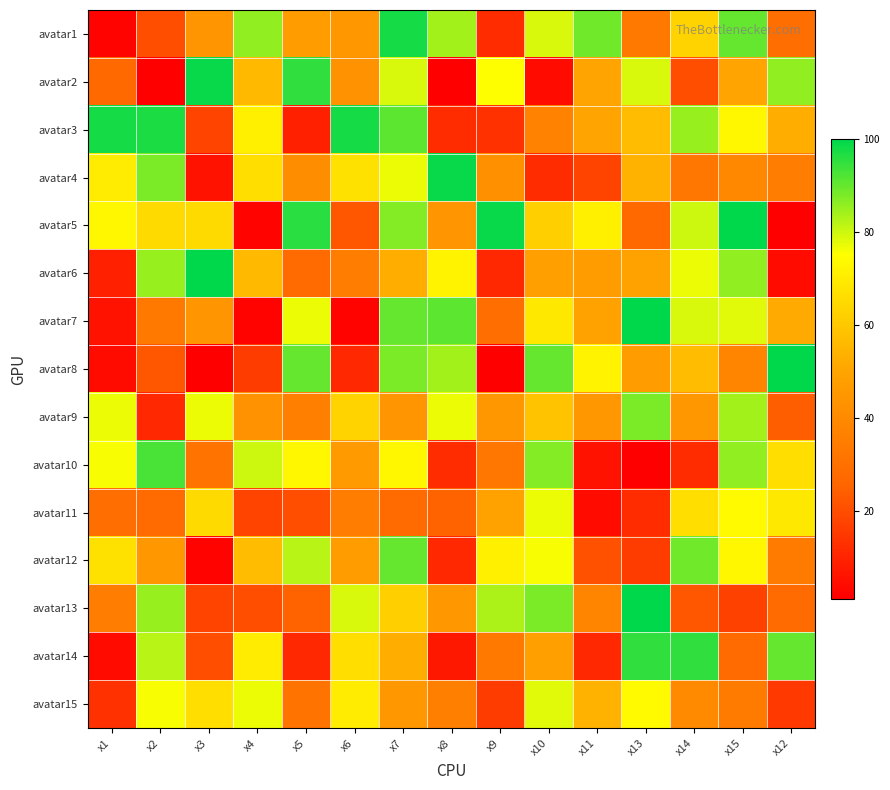

List the series in order of their peak value, highest first.

avatar5, avatar6, avatar7, avatar8, avatar13, avatar2, avatar4, avatar1, avatar3, avatar14, avatar10, avatar12, avatar9, avatar15, avatar11